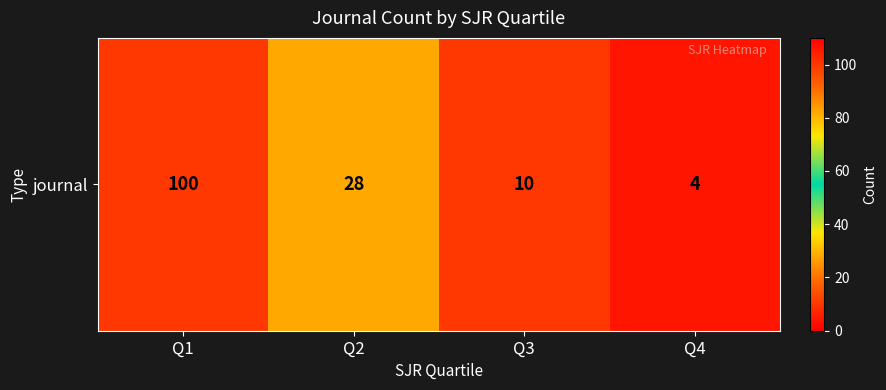

What is the difference between the maximum and minimum values?

96